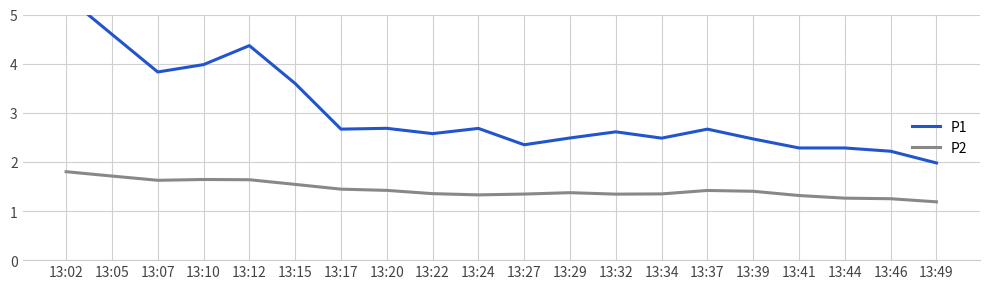

Does the chart display data point markers on the line(s)?

No